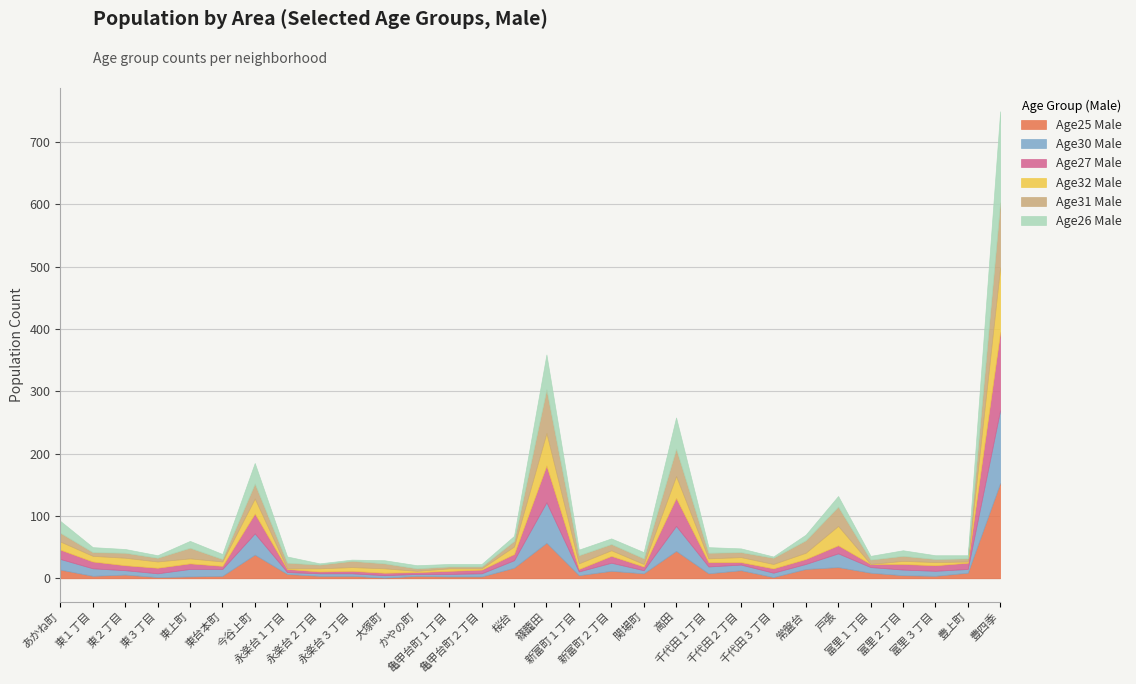

How many interior local peaks does the Age31 Male series have?

8